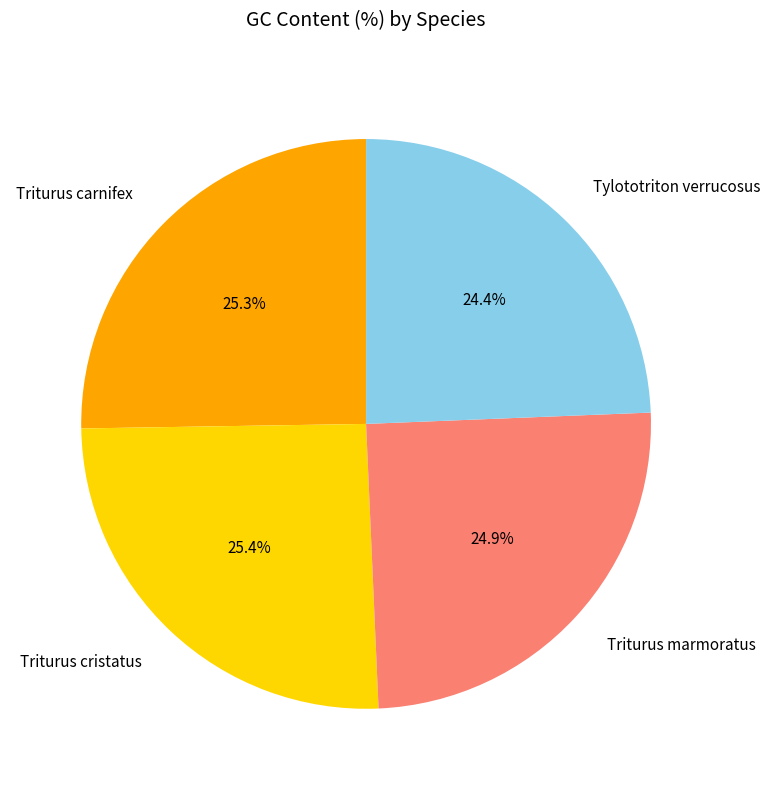

Which slice is the smallest?

Tylototriton verrucosus